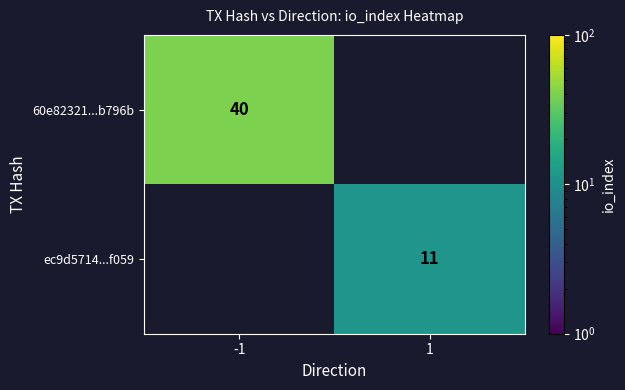

Is it true that ec9d5714...f059 equals 4 at 1?

False